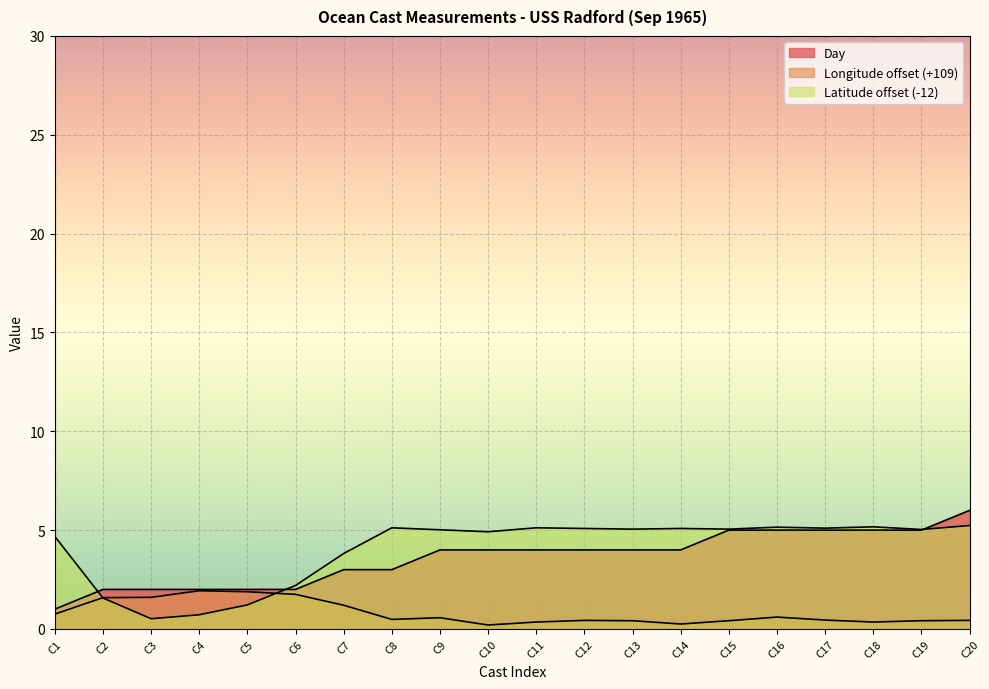

Where is the first local maximum for Latitude?

C8